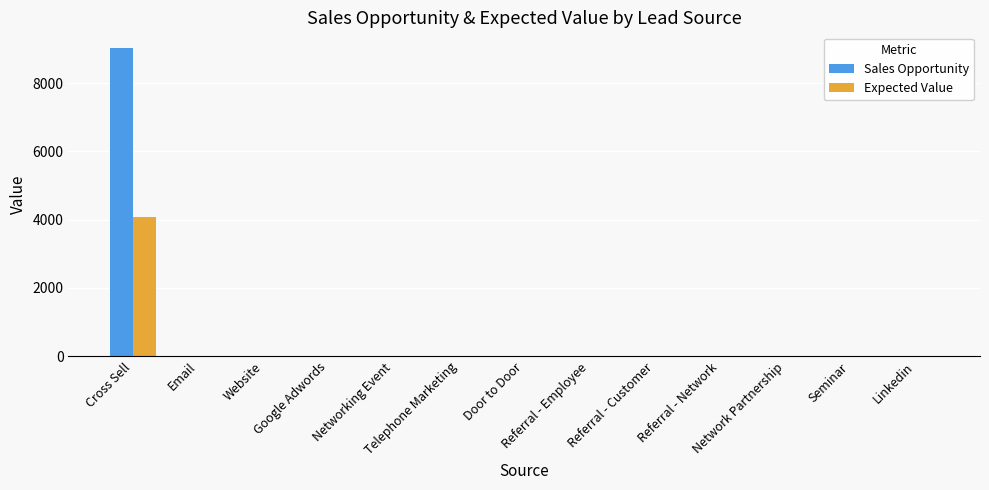

At which category is the sum across all series the highest?

Cross Sell